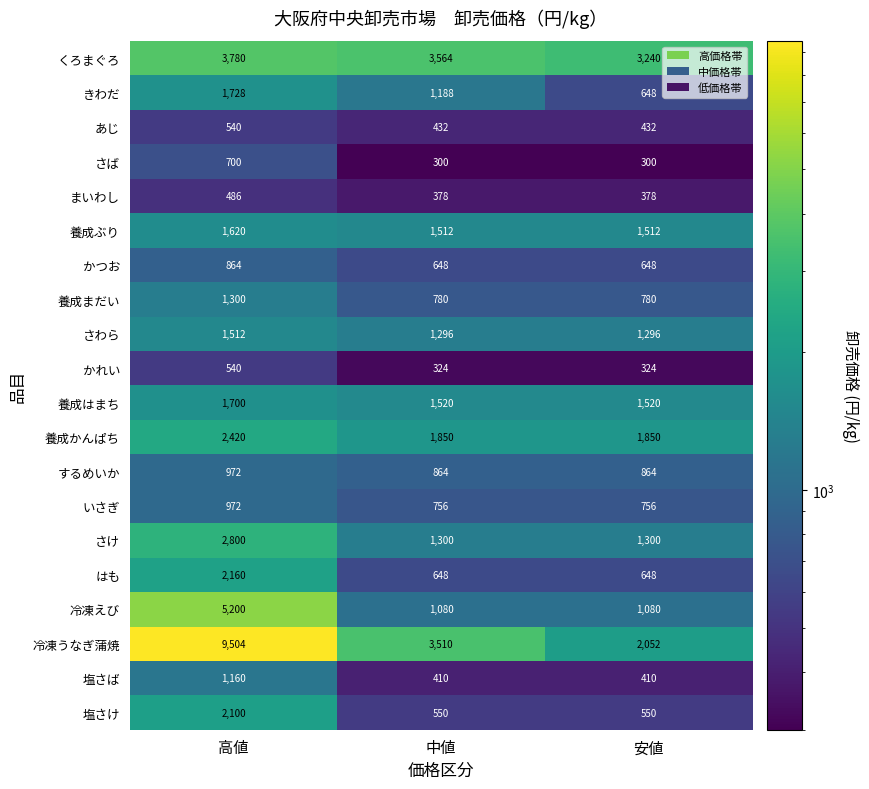

Is it true that 養成はまち equals 1520 at 中値?

True